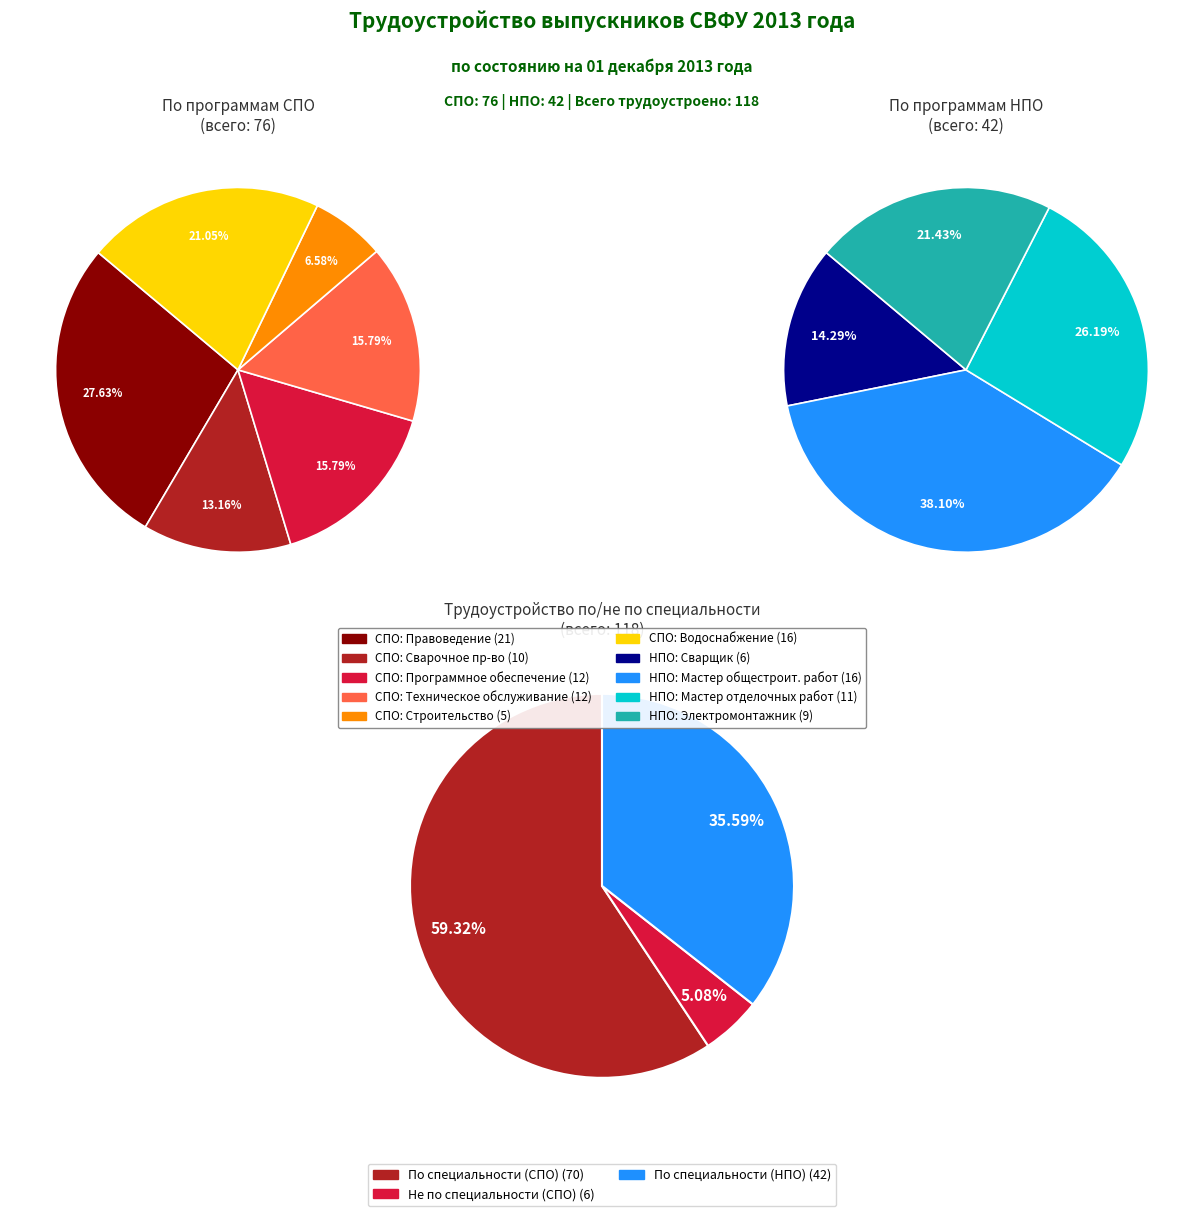

Does any single category account for the majority?

No